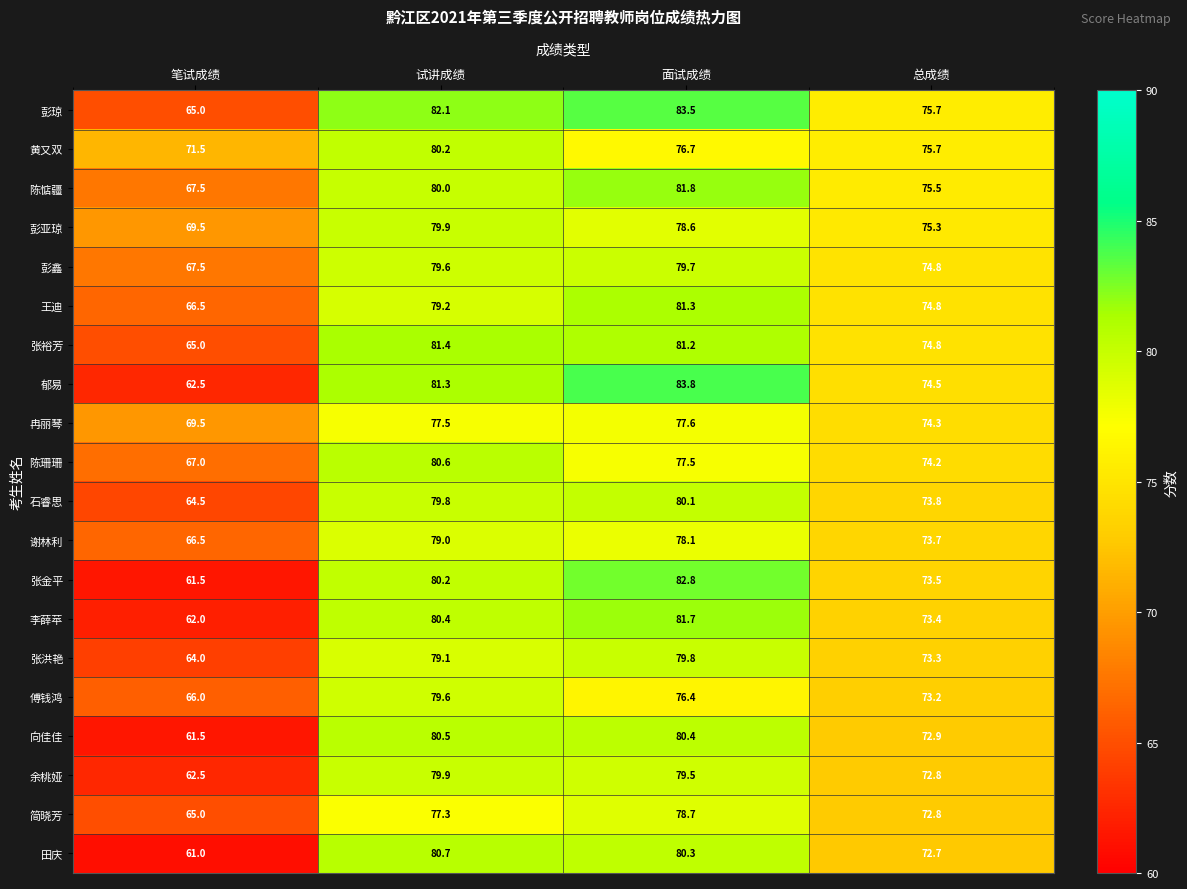

Where is 李薛苹 nearest to the value 71?

总成绩